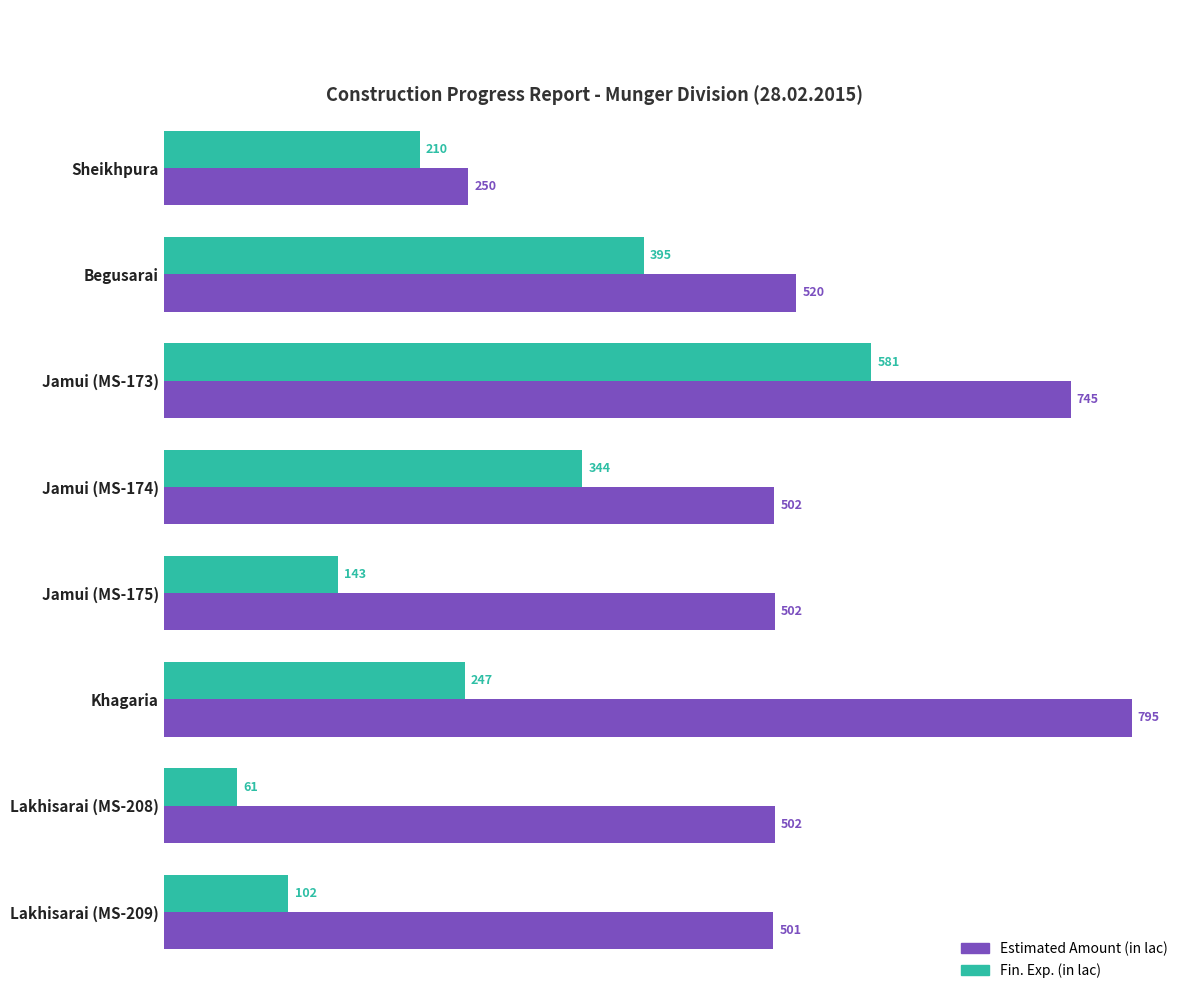

Is it true that Estimated Amount (in lac) equals 207.0 at Jamui (MS-173)?

False